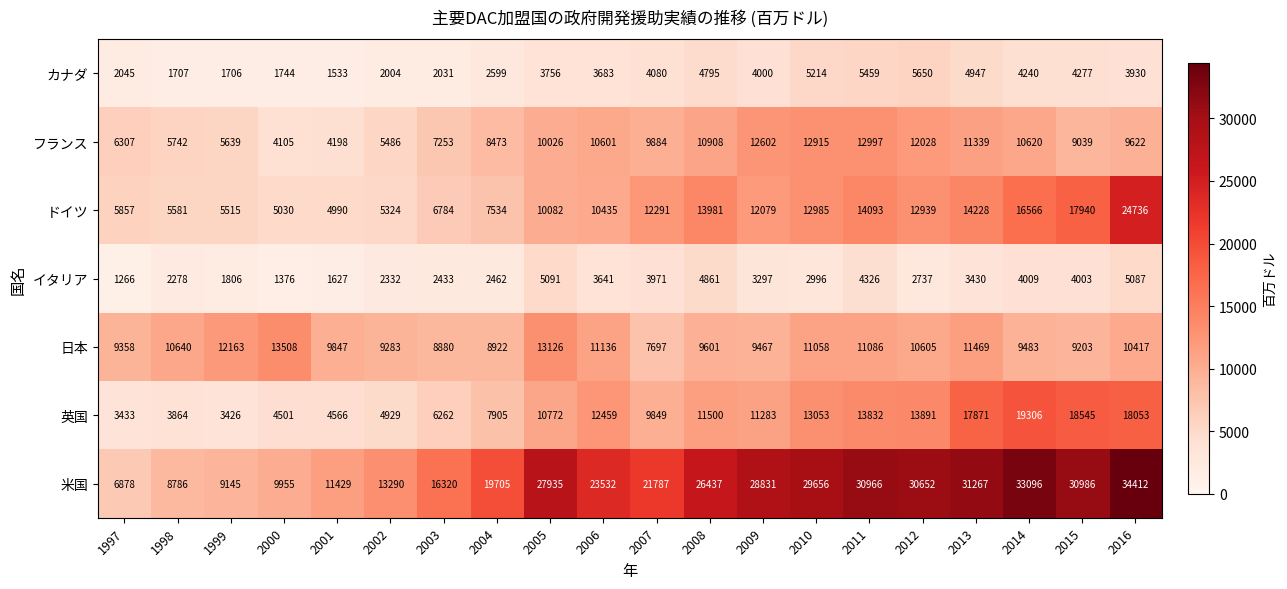

What is the difference between the highest and lowest values at 2014?

29087